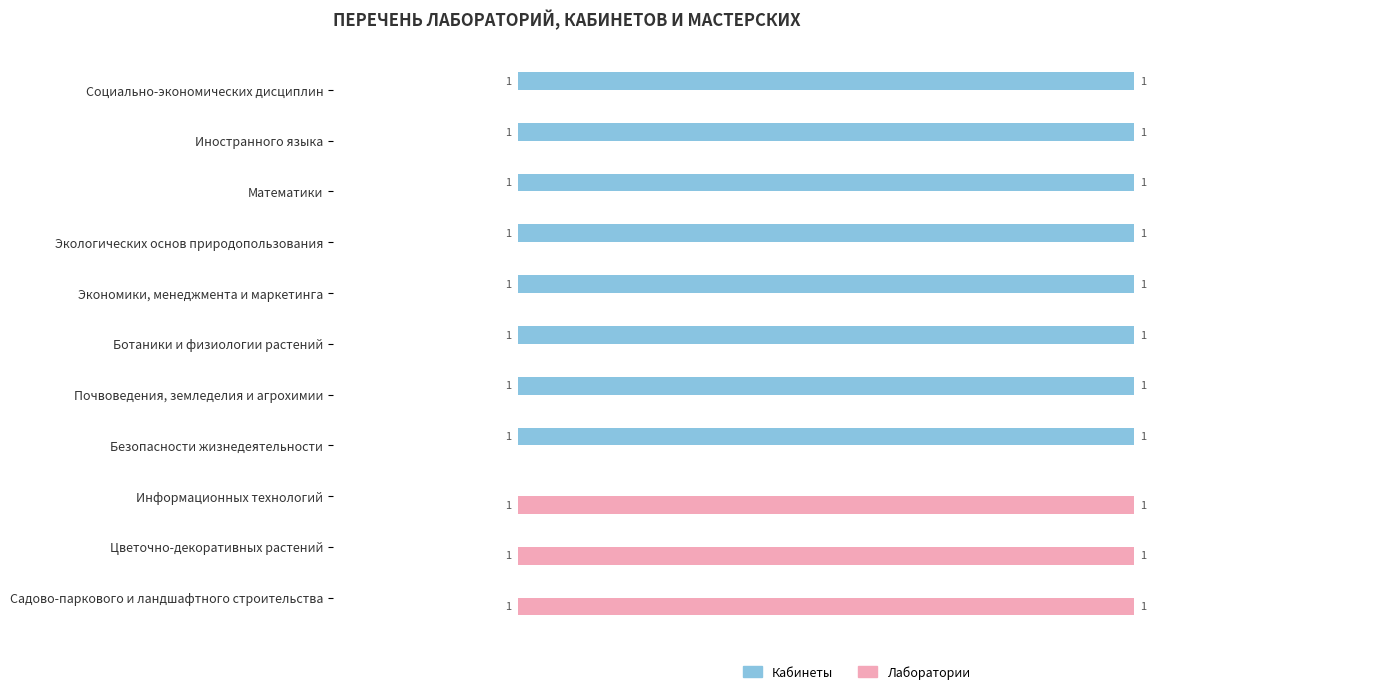

Which series has the largest total across all categories?

Кабинеты